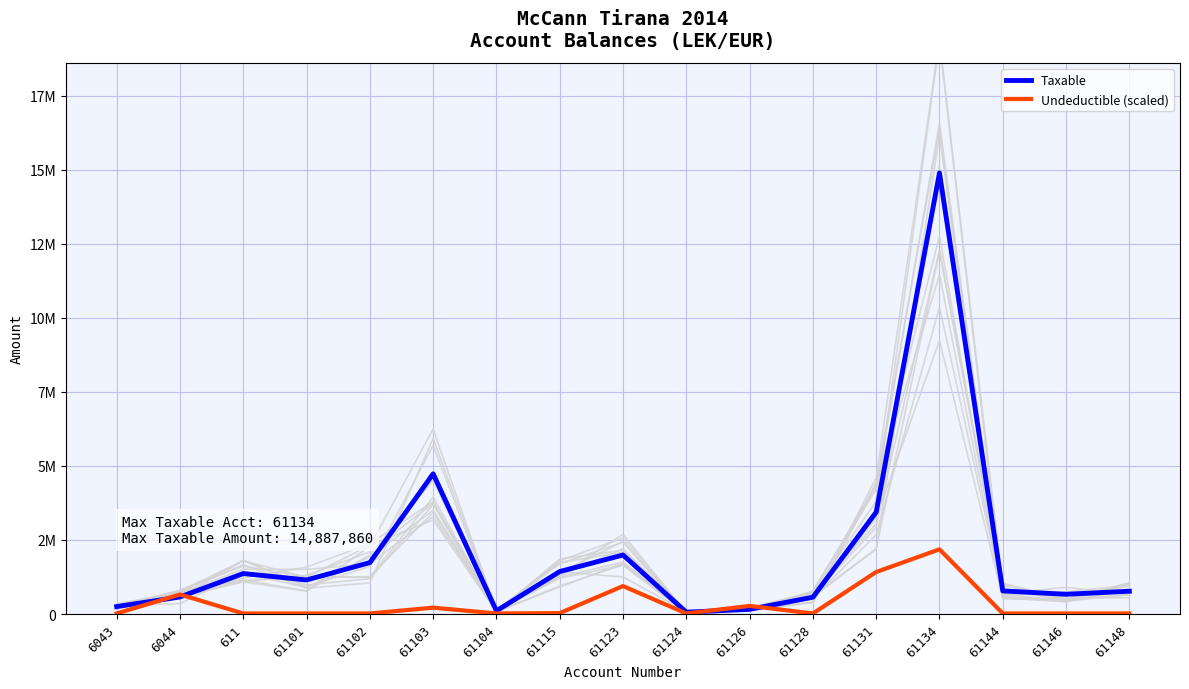

Reading left to right, transcribe all the data shown in this chart.

Taxable: 6043=250227.1	6044=575296.9	611=1366068.5	61101=1149043.7	61102=1735151.5	61103=4731146.9	61104=105900.0	61115=1433753.2	61123=1991862.2	61124=61813.2	61126=157990.0	61128=567460.5	61131=3437988.5	61134=14887859.8	61144=779642.1	61146=666085.5	61148=769080.9
Undeductible (scaled): 6043=18544.0	6044=659644.0	611=18544.0	61101=18544.0	61102=18544.0	61103=214544.0	61104=18544.0	61115=31044.0	61123=943544.0	61124=18544.0	61126=273544.0	61128=18544.0	61131=1418544.0	61134=2183494.0	61144=18544.0	61146=18544.0	61148=18544.0